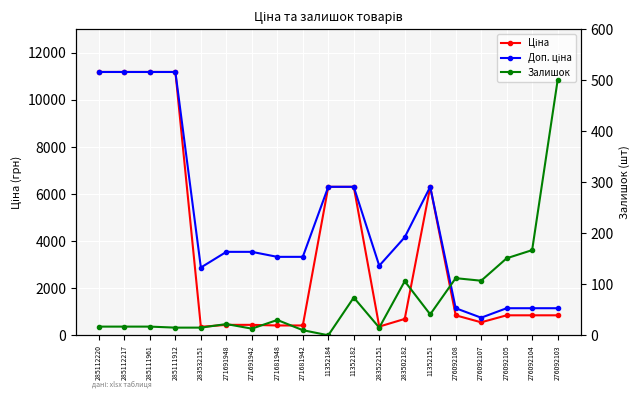

Between 276092107 and 271691948, which is larger?

276092107